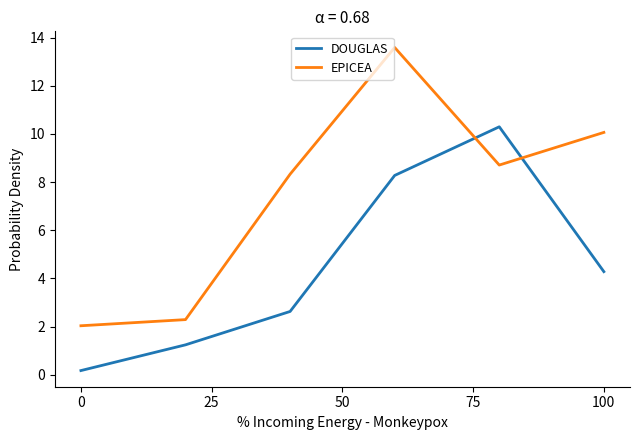

Which series has the largest range (max minus min)?

EPICEA